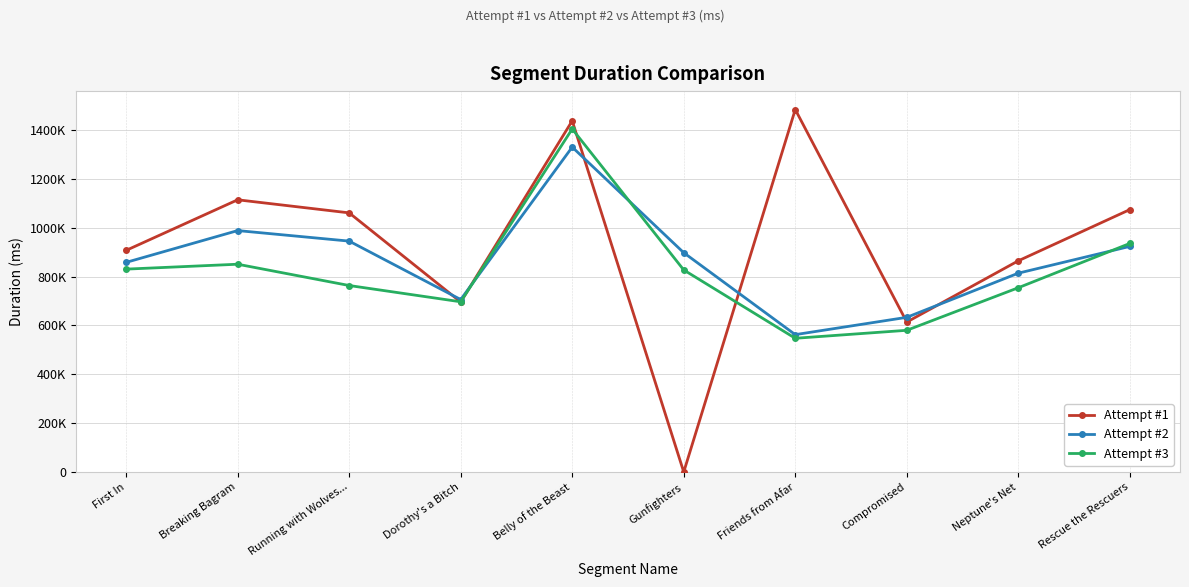

Reading left to right, what are all the values shown in this chart?

Attempt #1: First In=906964	Breaking Bagram=1113947	Running with Wolves...=1060447	Dorothy's a Bitch=695673	Belly of the Beast=1437151	Gunfighters=0	Friends from Afar=1483496	Compromised=613538	Neptune's Net=864247	Rescue the Rescuers=1073825
Attempt #2: First In=857872	Breaking Bagram=987979	Running with Wolves...=944882	Dorothy's a Bitch=705796	Belly of the Beast=1329665	Gunfighters=897389	Friends from Afar=562130	Compromised=632994	Neptune's Net=813683	Rescue the Rescuers=923250
Attempt #3: First In=830229	Breaking Bagram=850296	Running with Wolves...=763139	Dorothy's a Bitch=696574	Belly of the Beast=1403897	Gunfighters=826796	Friends from Afar=547176	Compromised=579881	Neptune's Net=754086	Rescue the Rescuers=935366